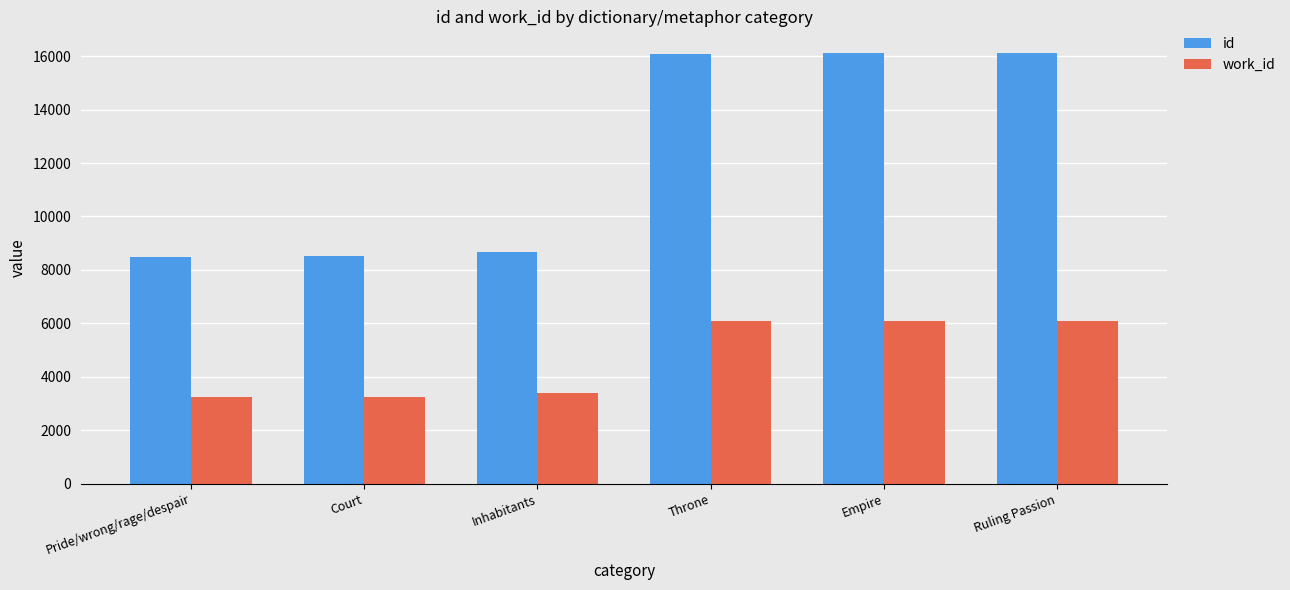

What is the minimum value shown in the chart?

3225